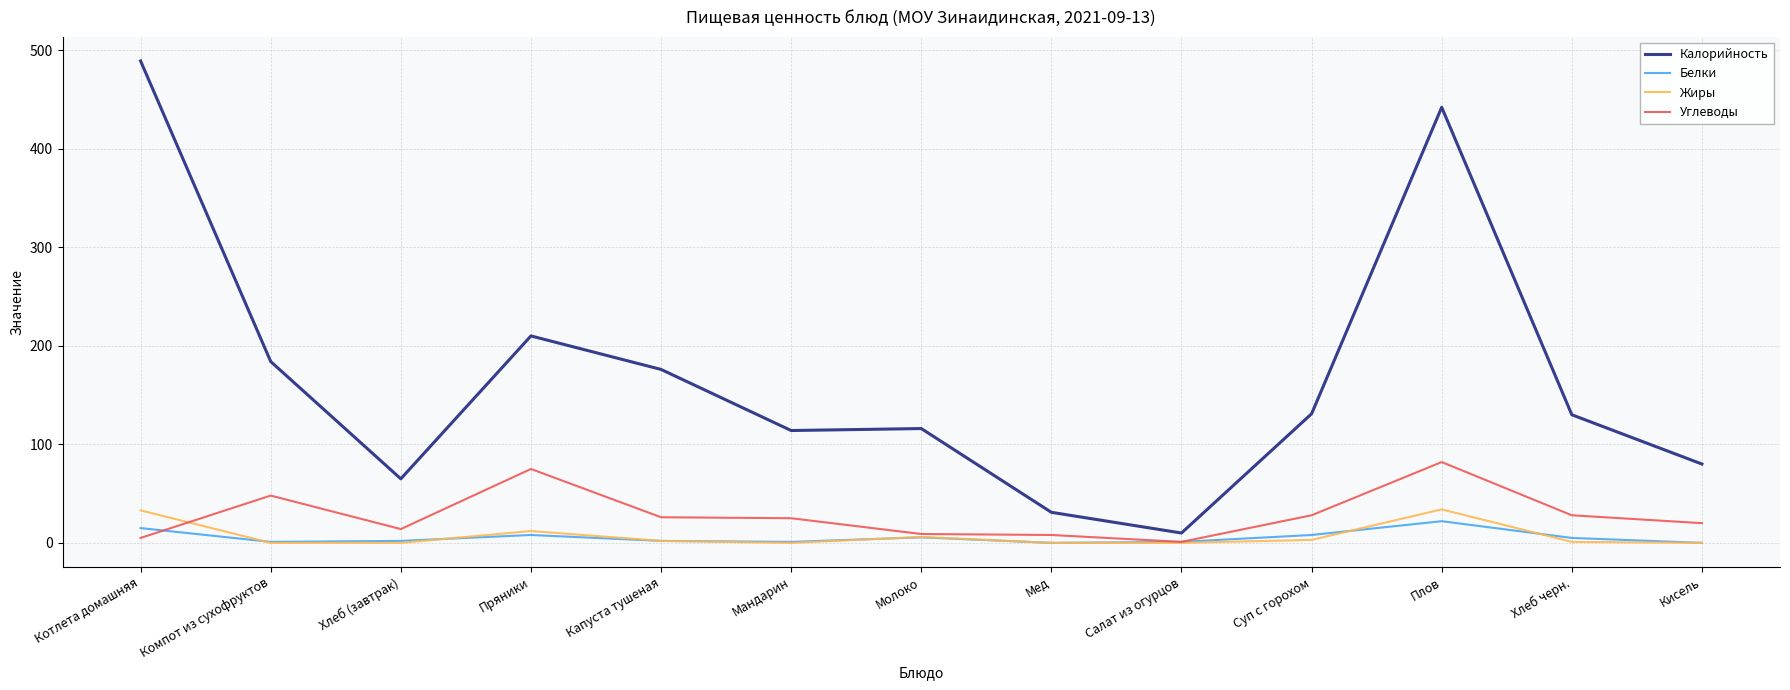

True or false: Калорийность and Углеводы intersect in this chart.

False